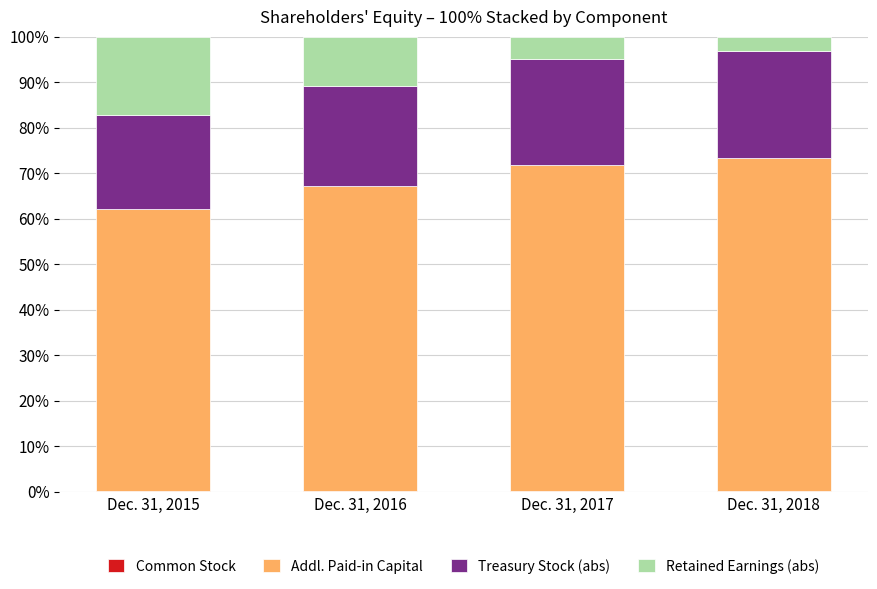

Rank the series by their maximum value, from lowest to highest.

Common Stock, Retained Earnings (abs), Treasury Stock (abs), Addl. Paid-in Capital